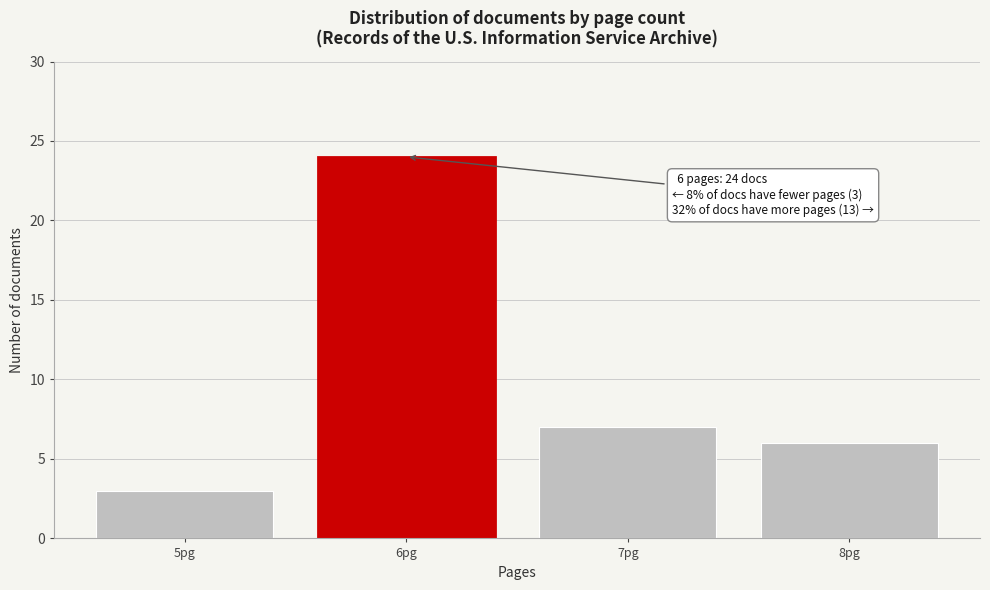

Reading left to right, extract all data points from this chart.

5pg=3	6pg=24	7pg=7	8pg=6